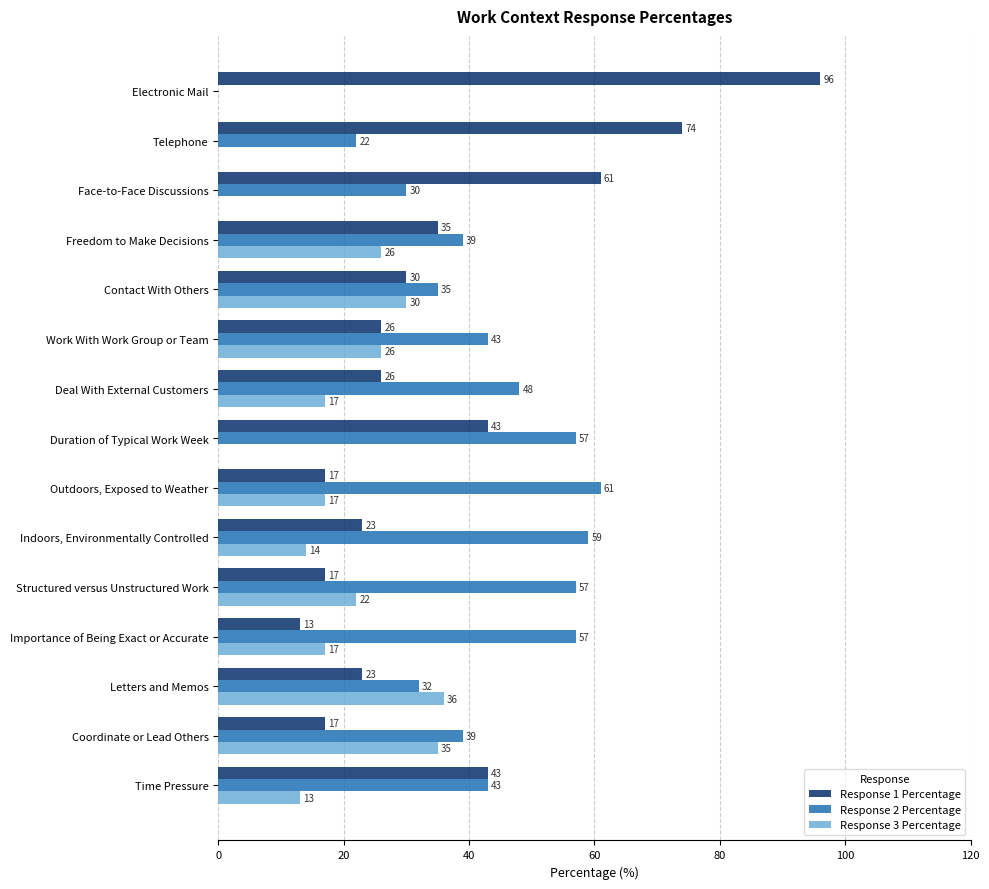

Which series changed the most between Electronic Mail and Time Pressure?

Response 1 Percentage